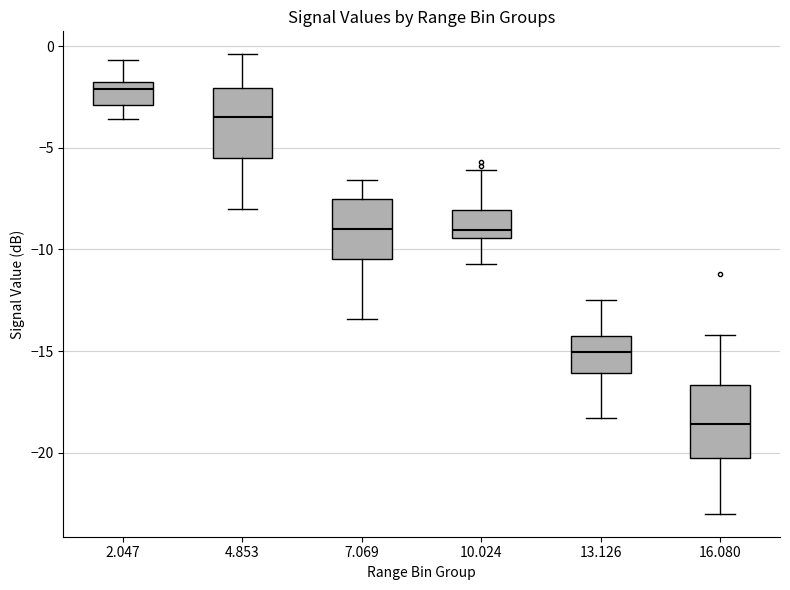

Which box has the highest median line?

2.047